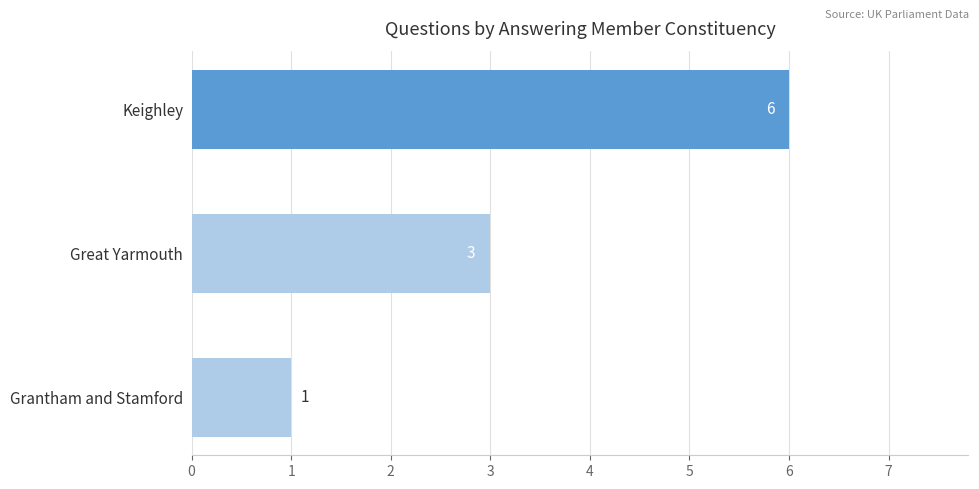

What is the label of the 2nd bar from the top?

Great Yarmouth